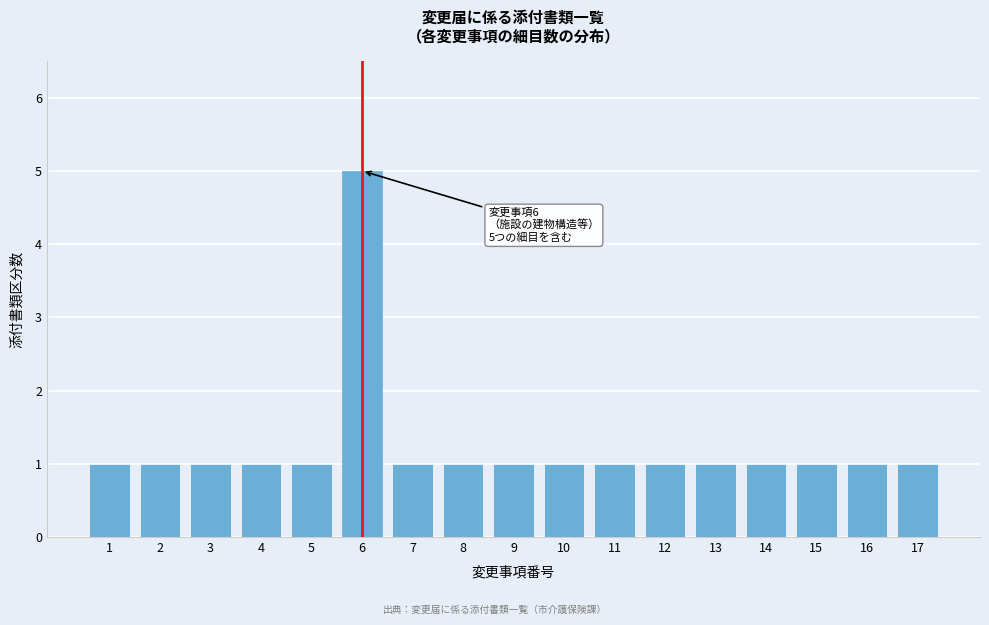

Reading left to right, extract all data points from this chart.

1=1	2=1	3=1	4=1	5=1	6=5	7=1	8=1	9=1	10=1	11=1	12=1	13=1	14=1	15=1	16=1	17=1